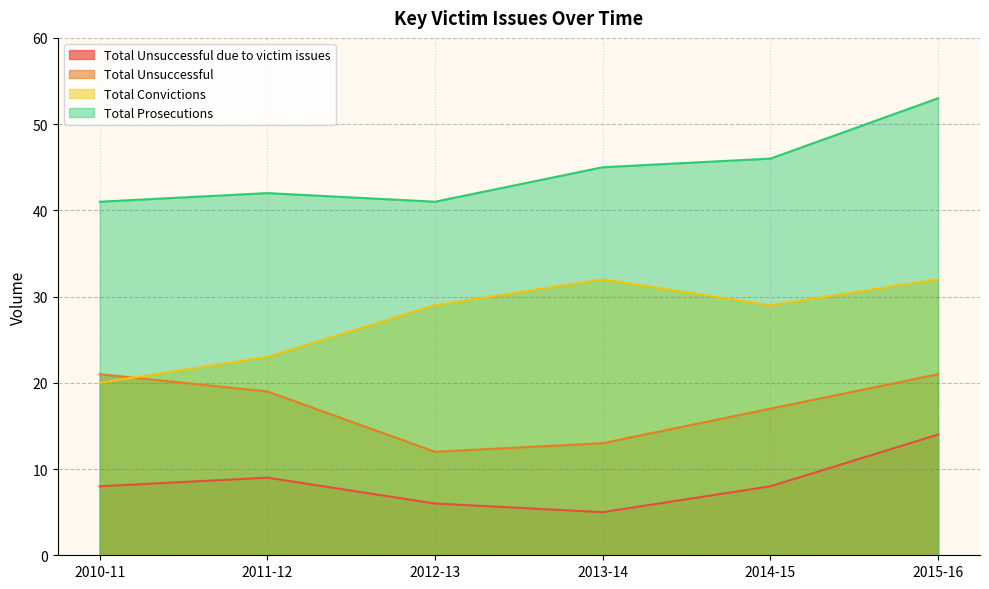

Rank the series at 2012-13 from highest to lowest value.

Total Prosecutions, Total Convictions, Total Unsuccessful, Total Unsuccessful due to victim issues